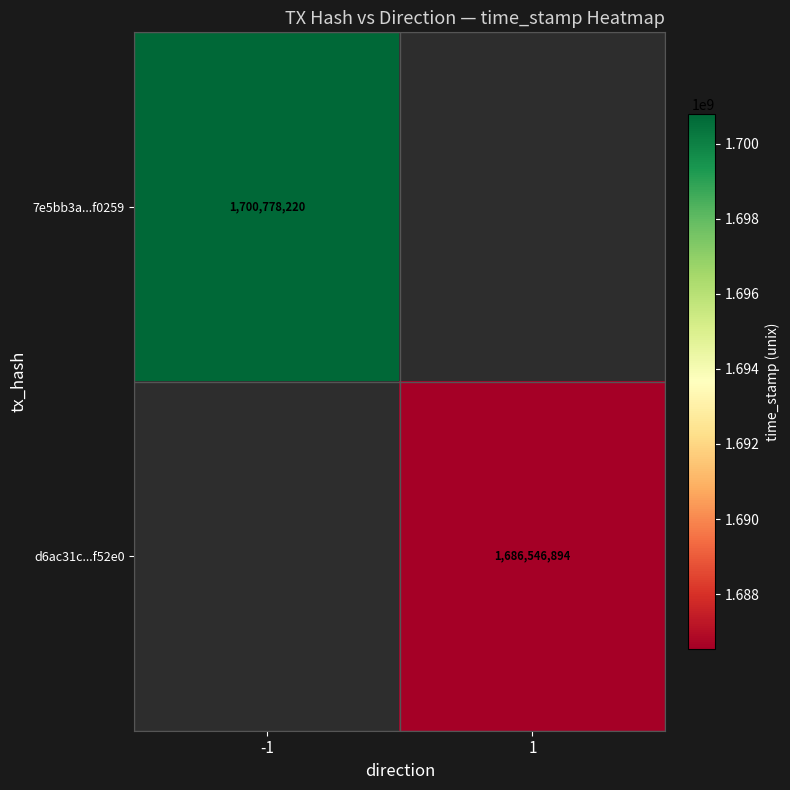

The d6ac31c...f52e0 series shows 1686546894 at 1. True or false?

True